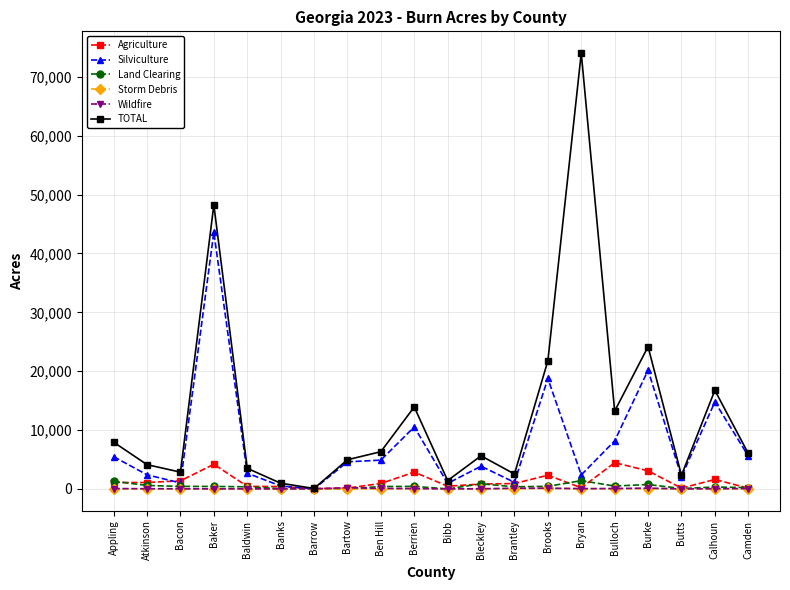

The Silviculture series shows 941.0 at Bibb. True or false?

True